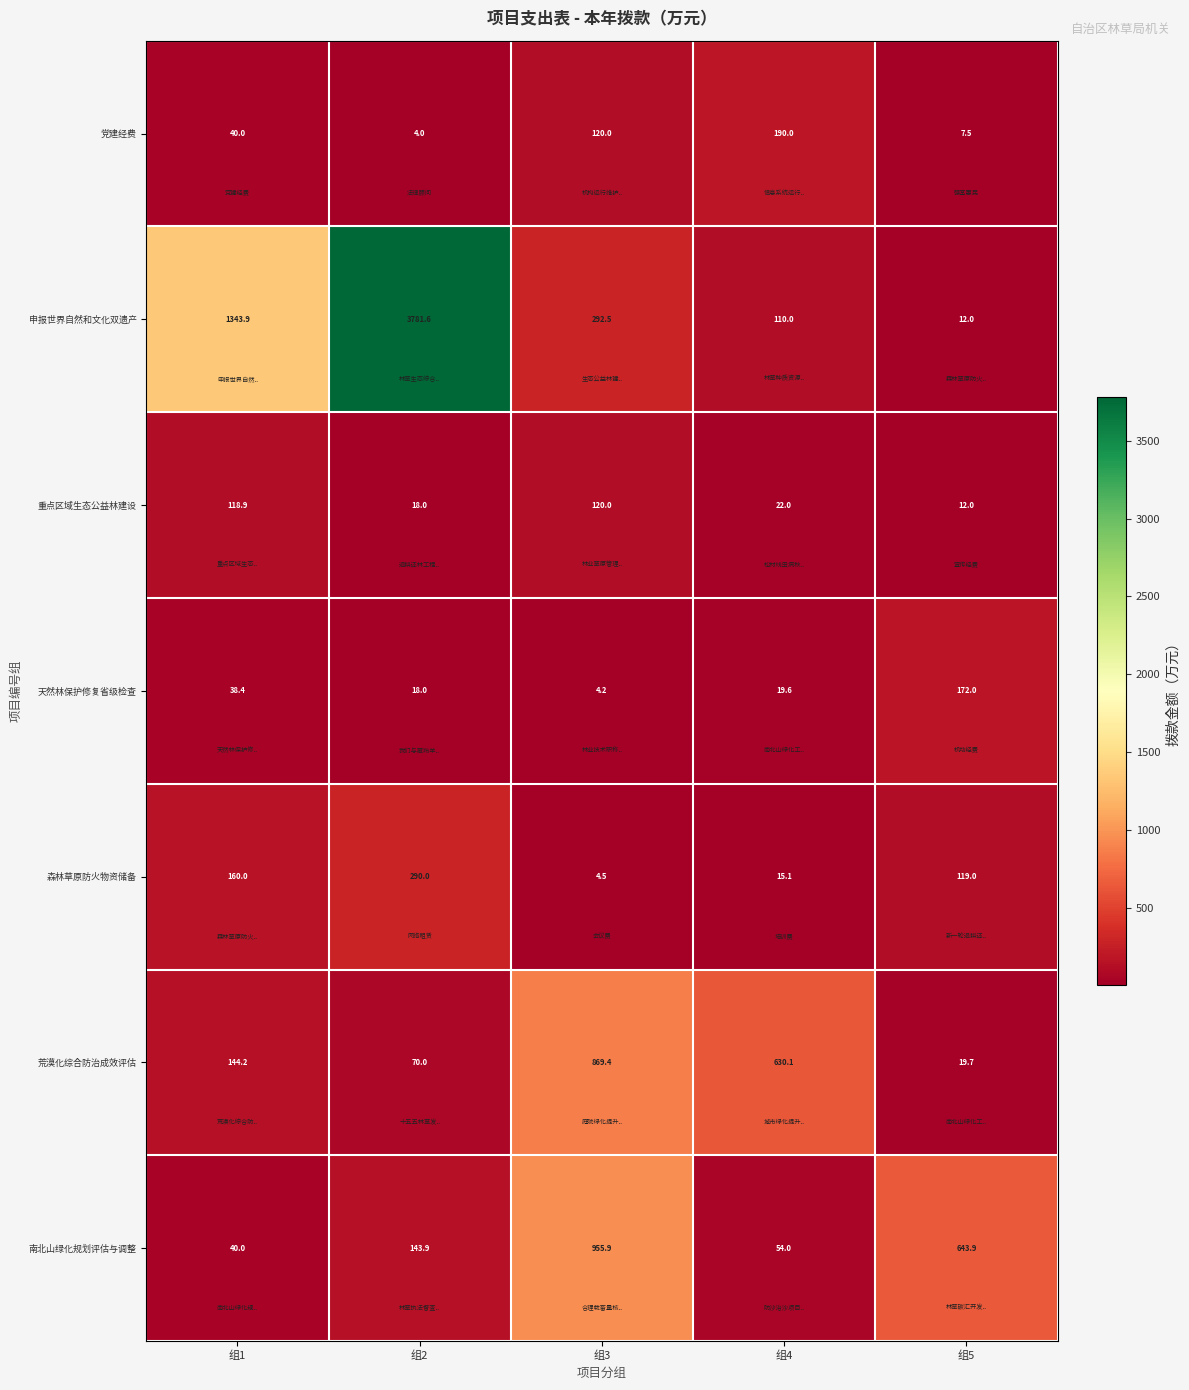

Where does the 荒漠化综合防治成效评估 series first go above 144?

组1